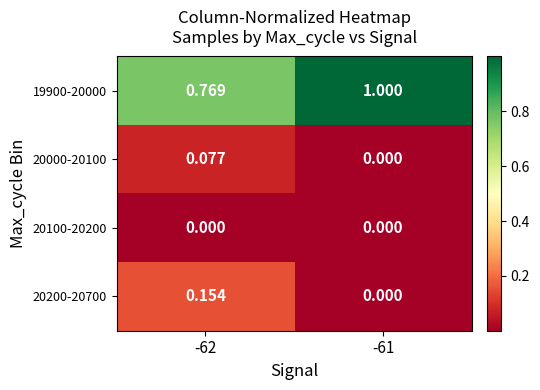

Between -62 and -61, which series saw the biggest shift?

19900-20000